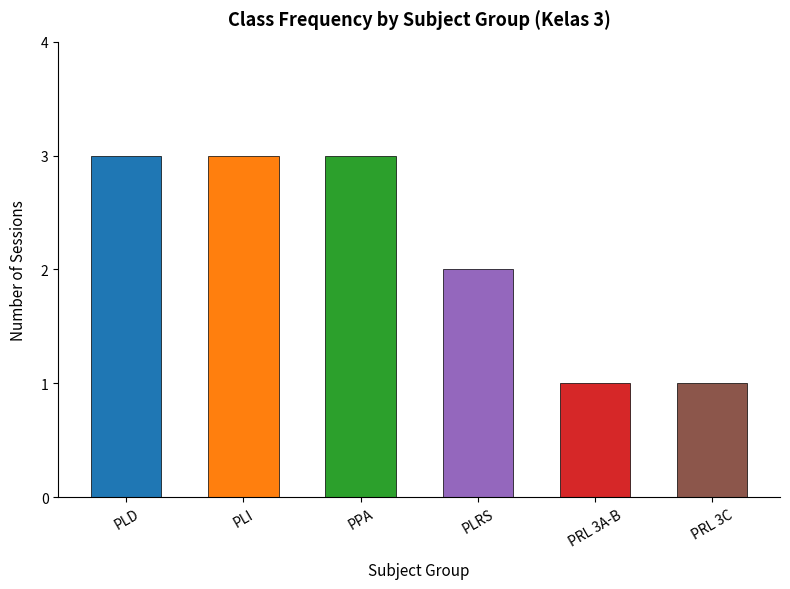

Reading left to right, extract all data points from this chart.

3	3	3	2	1	1